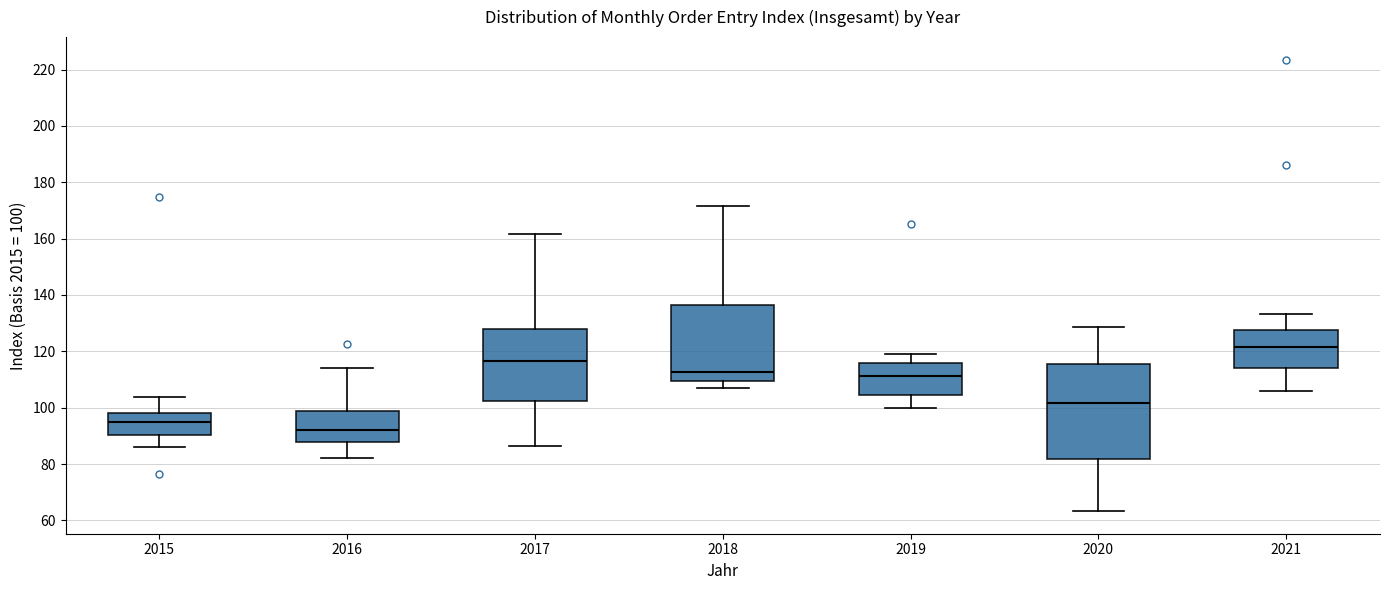

Where is the upper edge of the box at x = 2021 on the y-axis? The values are not printed on the chart, so give them approximately, as read against the axis.

128